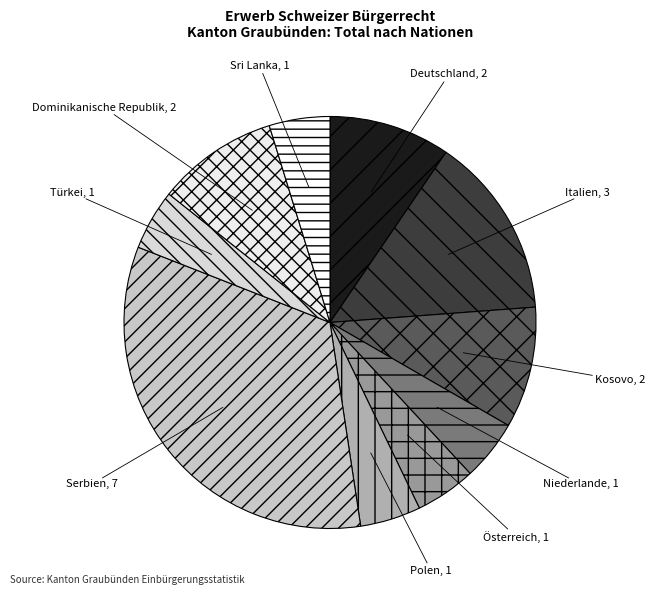

Is the sum of Sri Lanka and Österreich greater than half?

No